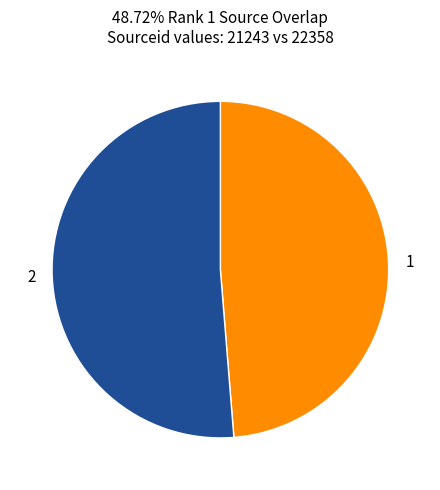

What is the majority slice?

2